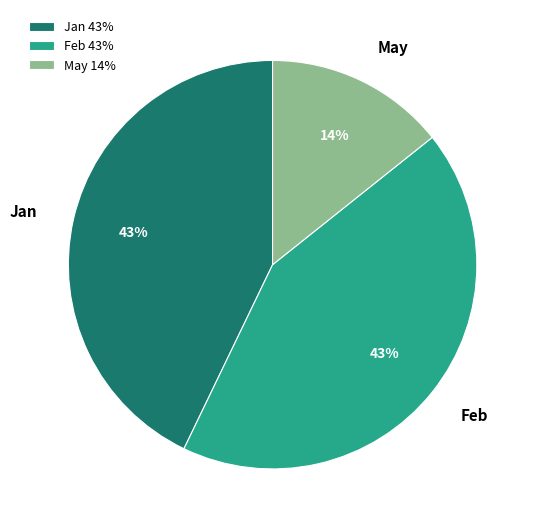

How many slices are in this pie chart?

3